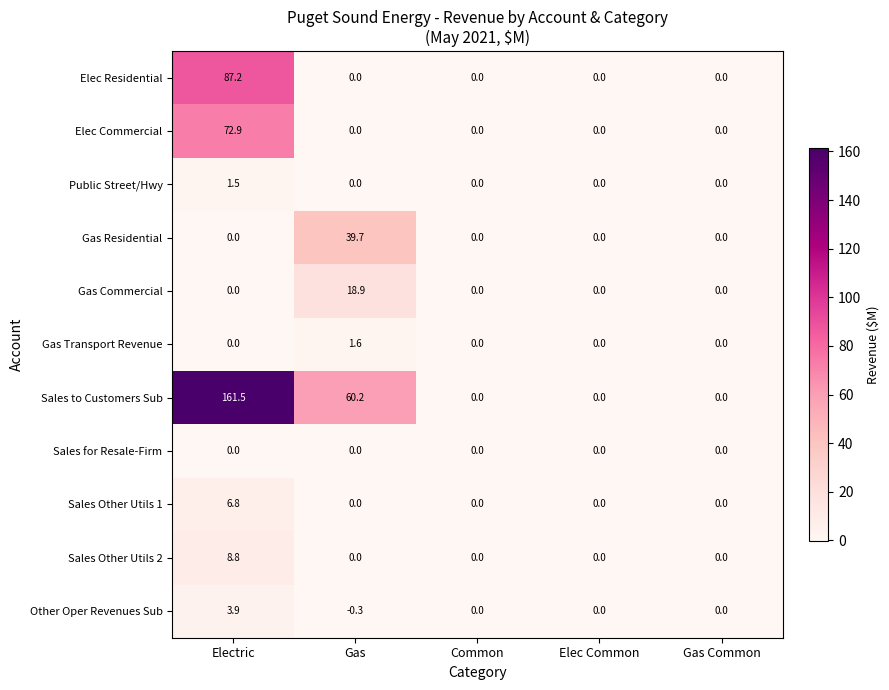

True or false: Sales to Customers Sub has a value of 161.5 at Electric.

True